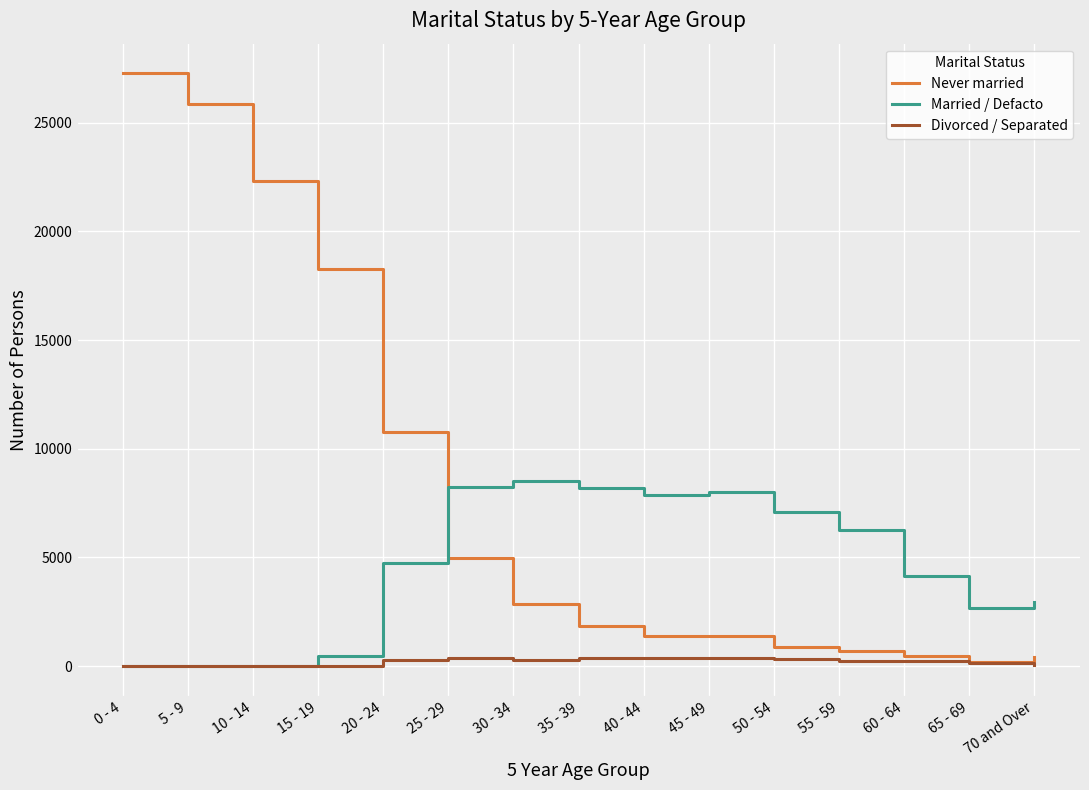

Between 15 - 19 and 70 and Over, which series saw the biggest shift?

Never married